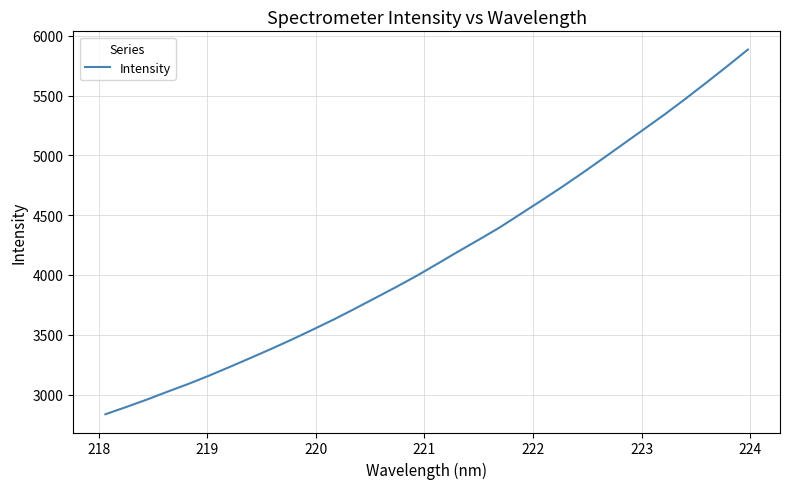

How many lines are shown in the chart?

1